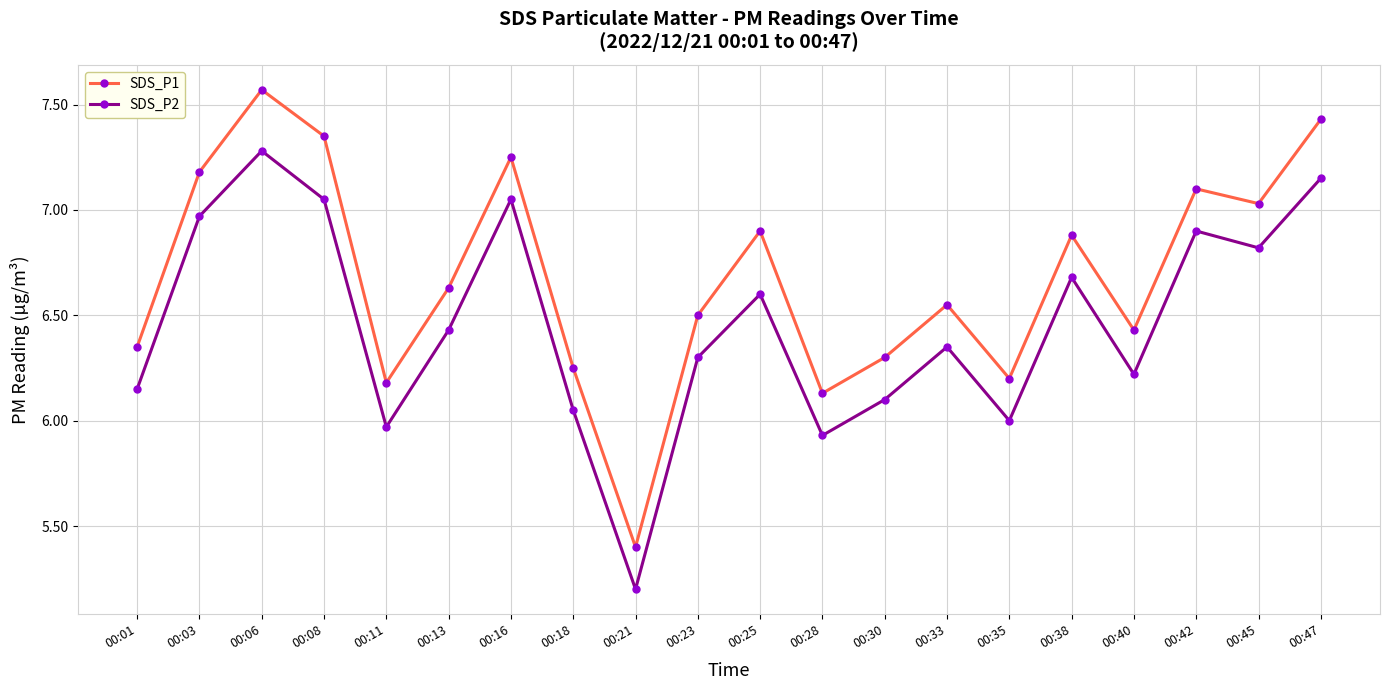

Which series has the largest total across all categories?

SDS_P1